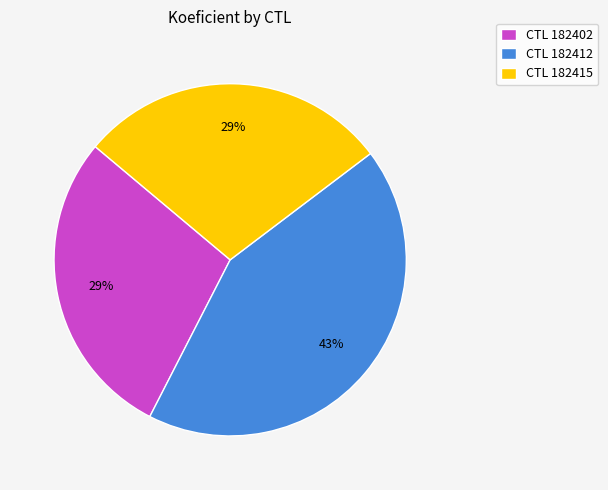

What percentage is the CTL 182415 slice, to the nearest percent?

29%